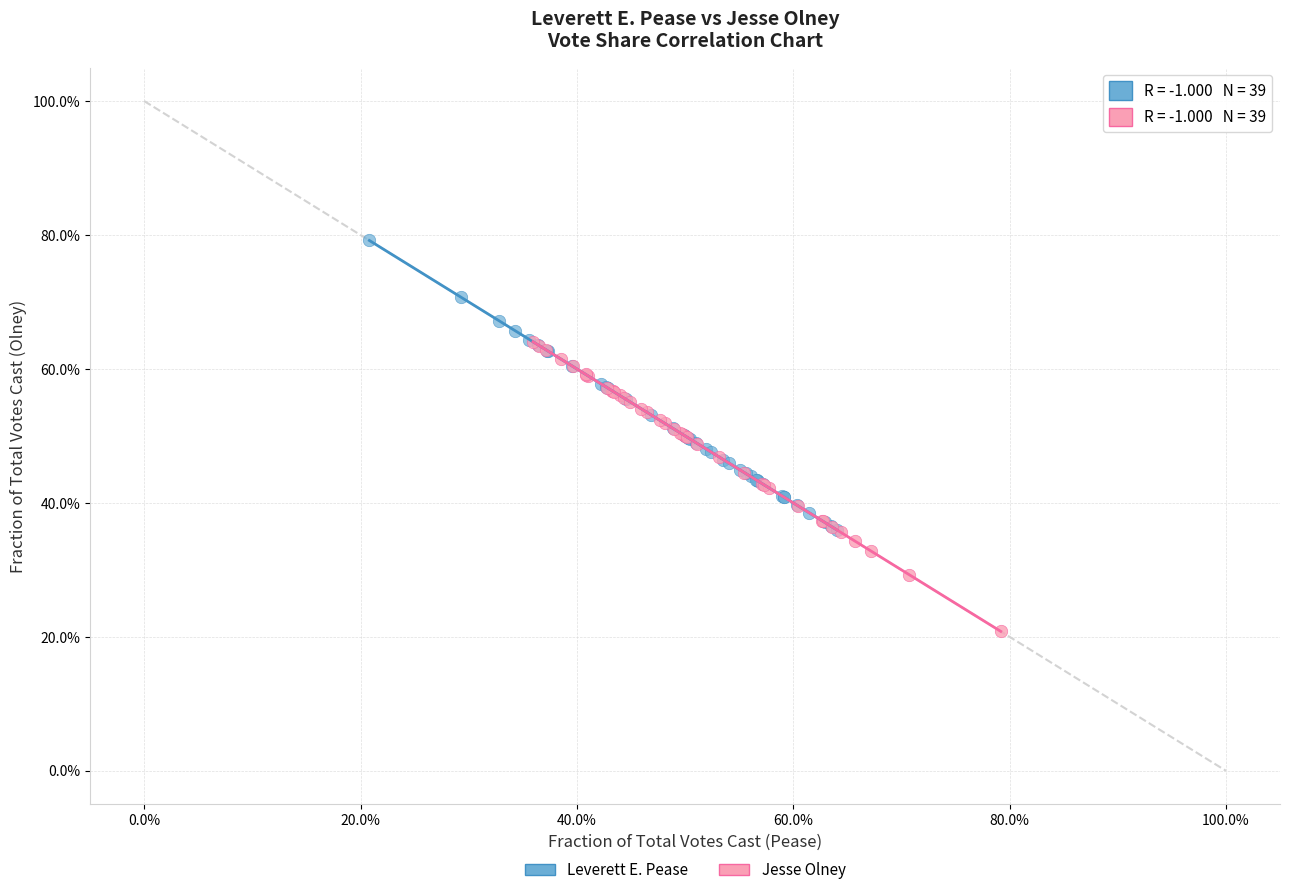

Which series reaches the maximum Y coordinate?

Leverett E. Pease